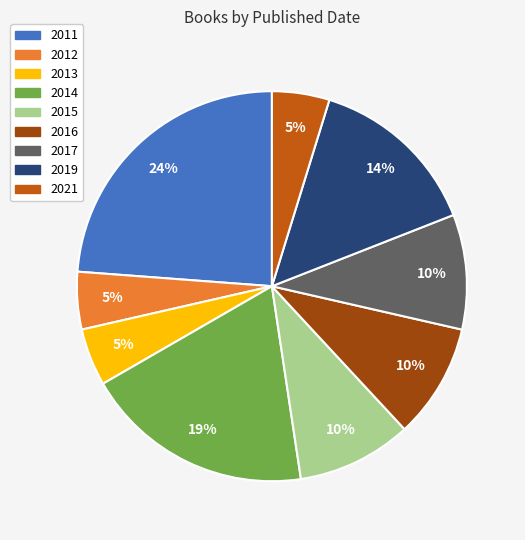

Does any single category account for the majority?

No